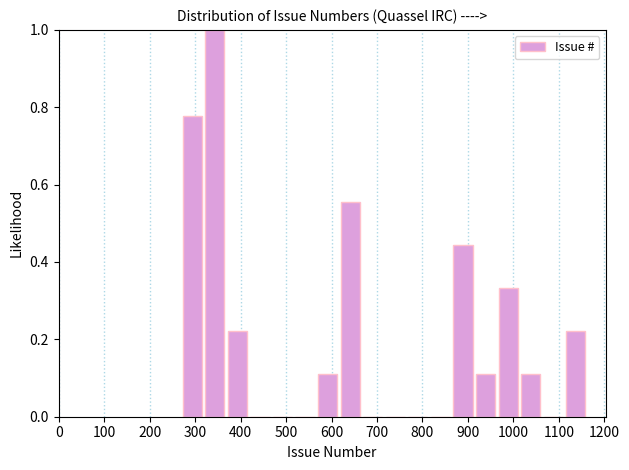

Over which range of the x-axis is the bar tallest?

320 to 370